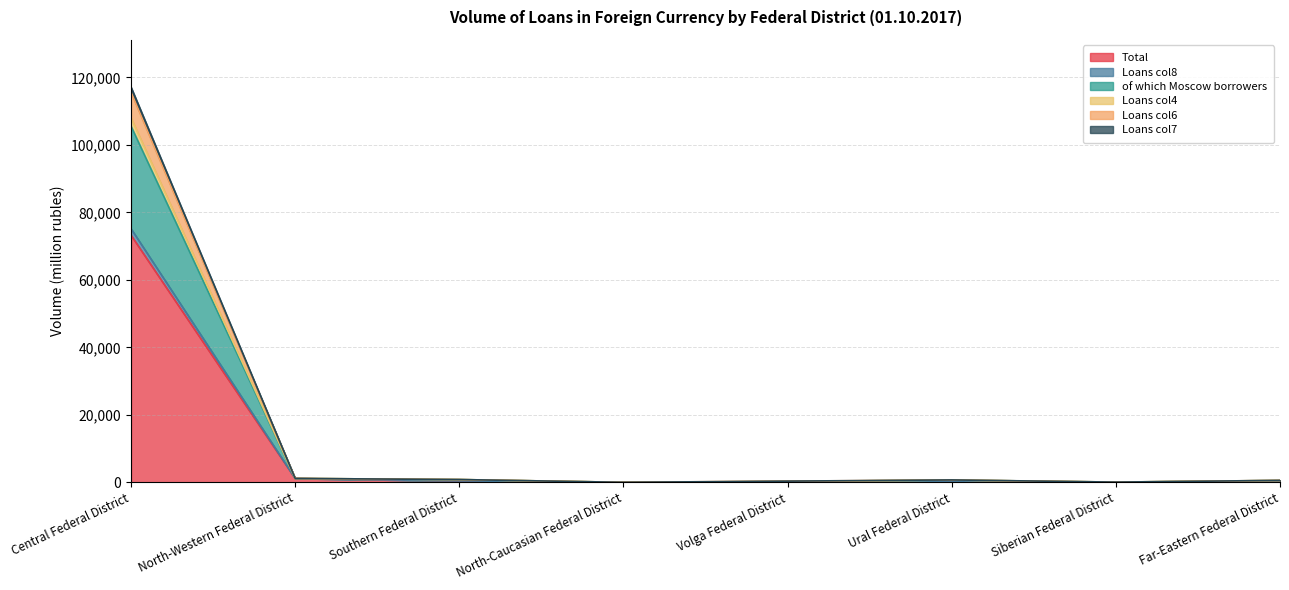

Reading left to right, transcribe all the data shown in this chart.

Total: 73188	1135	413	0	195	353	46	303
Loans col8: 115575	1149	822	0	353	681	63	572
of which Moscow borrowers: 117081	1149	822	0	353	706	63	572
Loans col4: 107950	1149	822	0	280	681	63	559
Loans col6: 105513	1149	818	0	235	681	63	559
Loans col7: 75148	1135	413	0	195	353	46	405